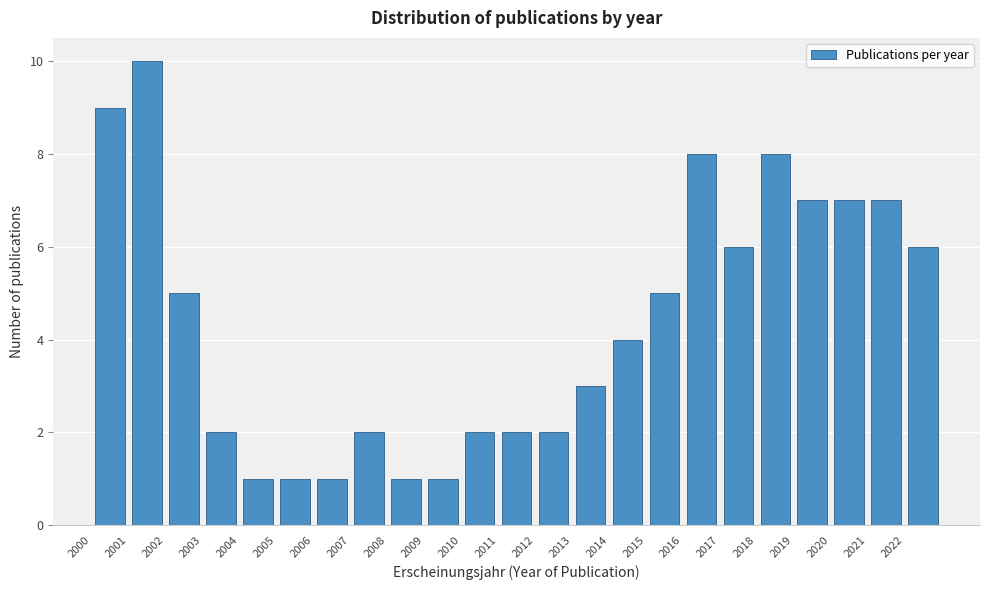

How tall is the bar that spans 2019 to 2020 on the x-axis? The values are not printed on the chart, so give them approximately, as read against the axis.

7